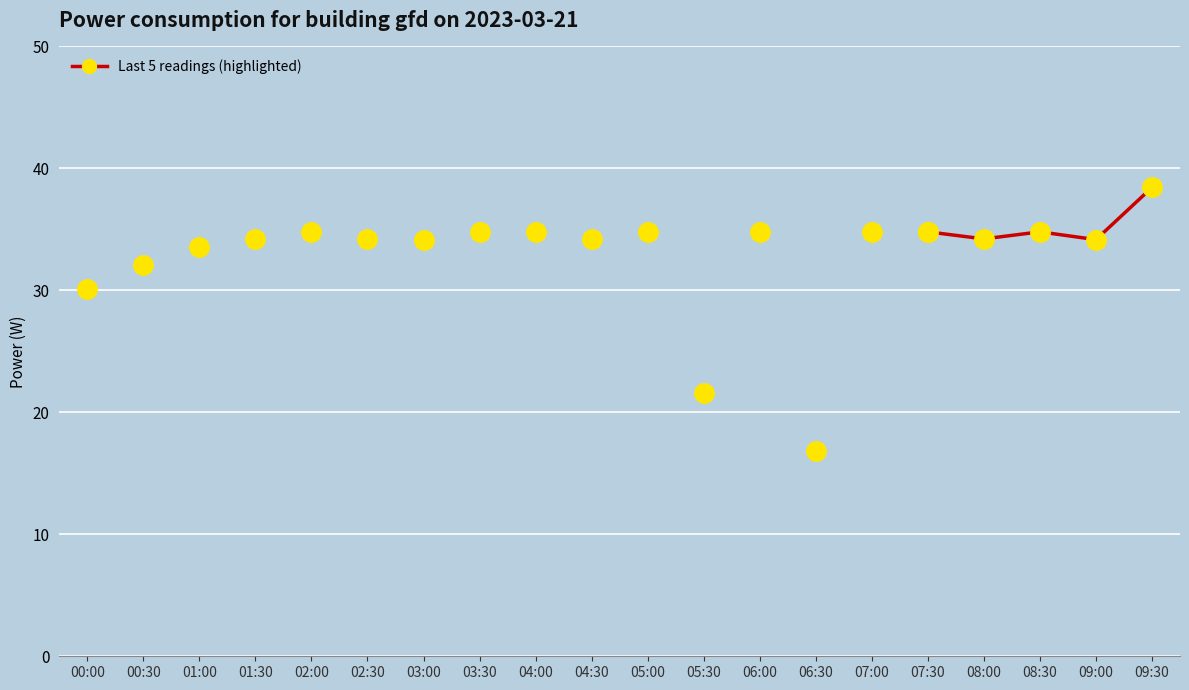

Which has a higher value, 03:30 or 00:00?

03:30